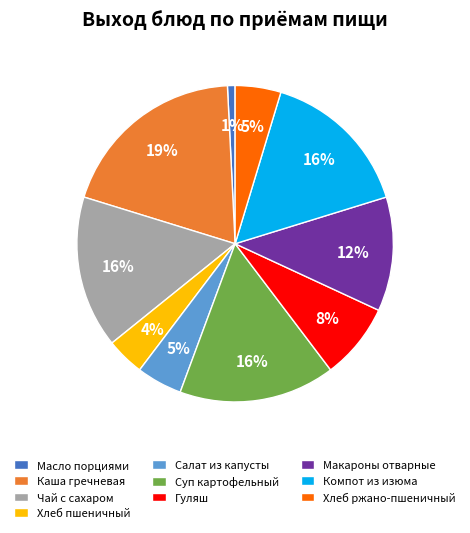

How many segments does this pie chart have?

10